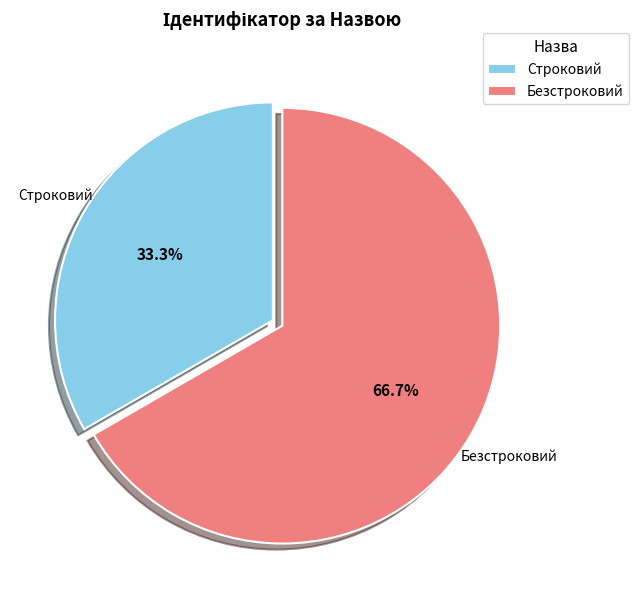

What percentage do Строковий and Безстроковий together represent?

100.0%